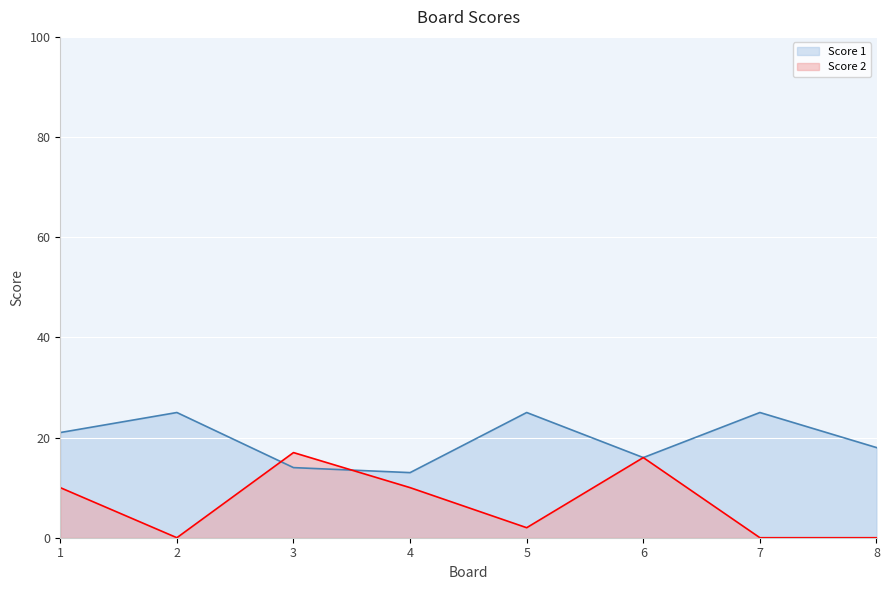

After their last crossing, which series has the higher values: Score 2 or Score 1?

Score 1